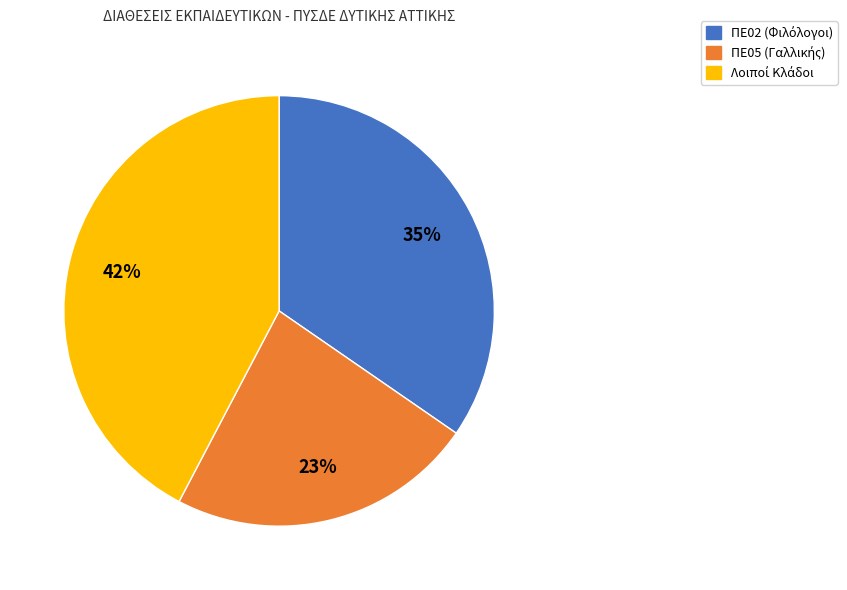

Does any single category account for the majority?

No